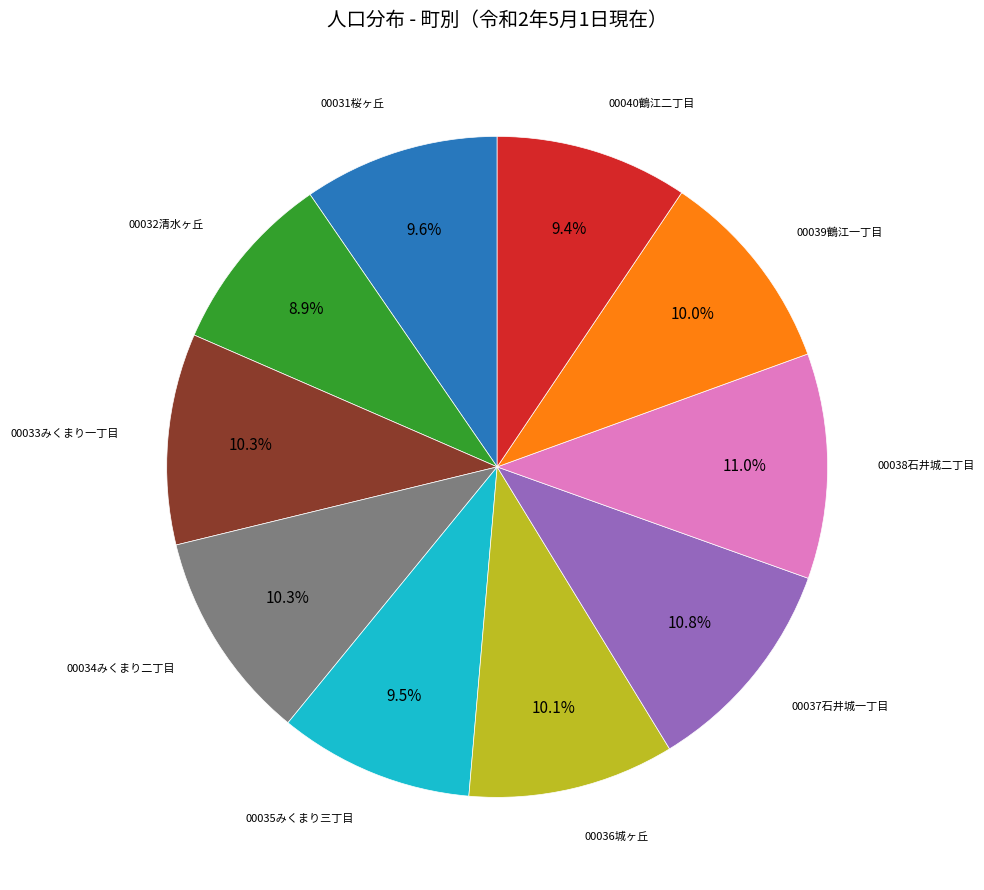

Does any single category account for the majority?

No